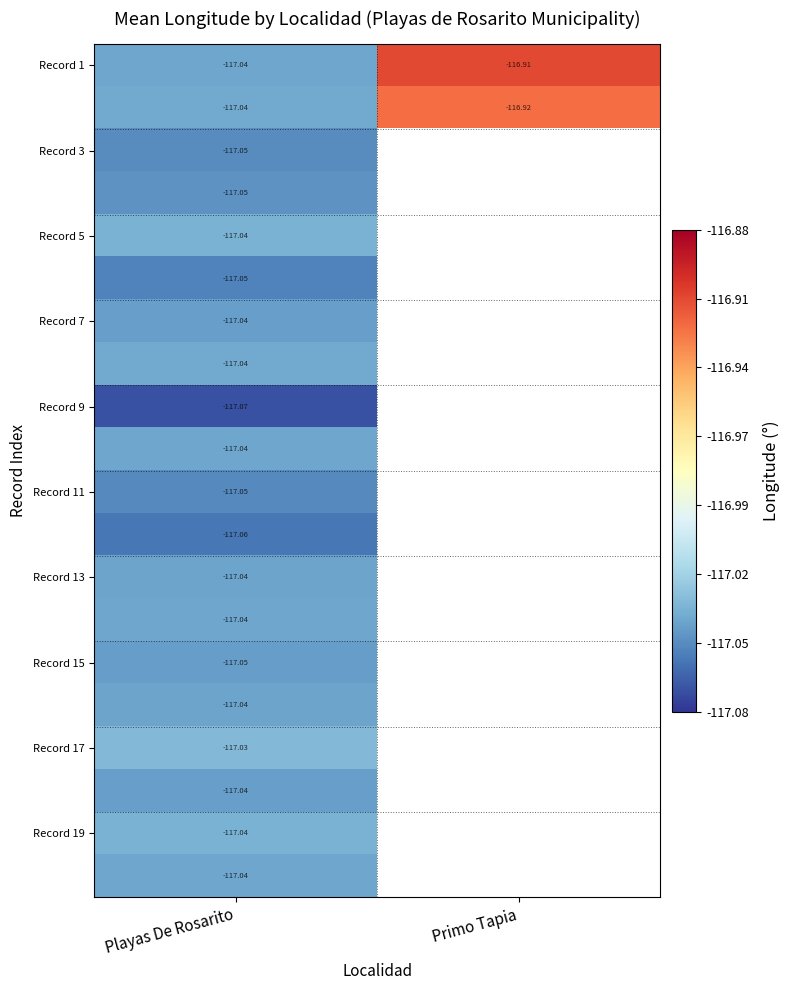

How many distinct data groups are displayed?

20